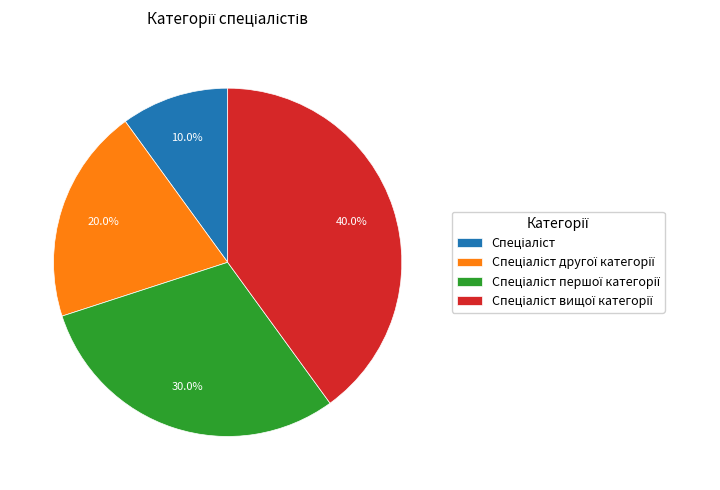

To the nearest percent, what is the average slice percentage?

25%